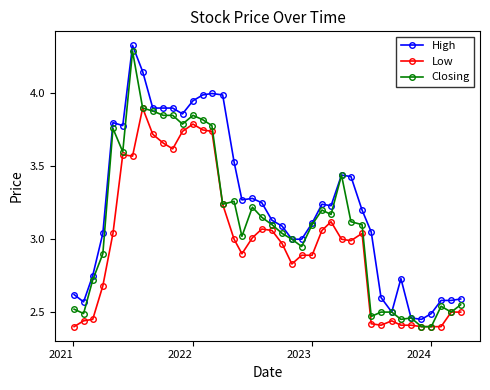

What are all the series names shown in the legend?

High, Low, Closing